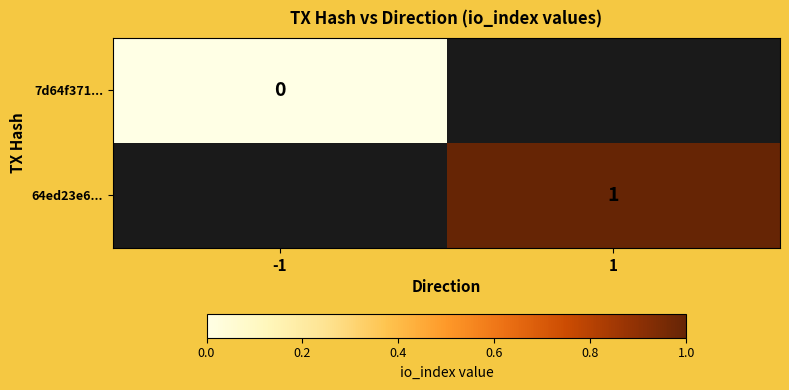

True or false: 64ed23e6... has a value of 2 at 1.

False